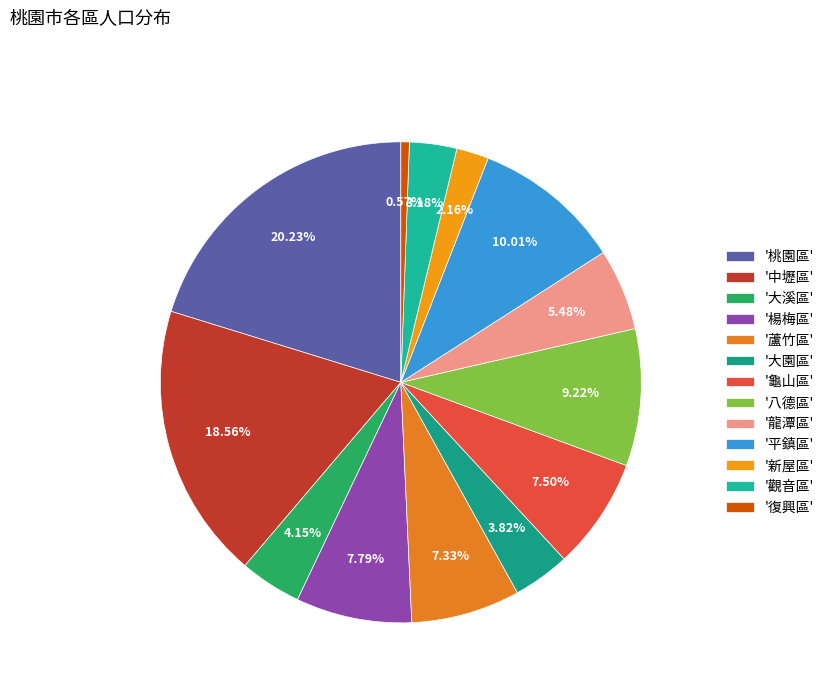

Count the number of slices in the pie.

13